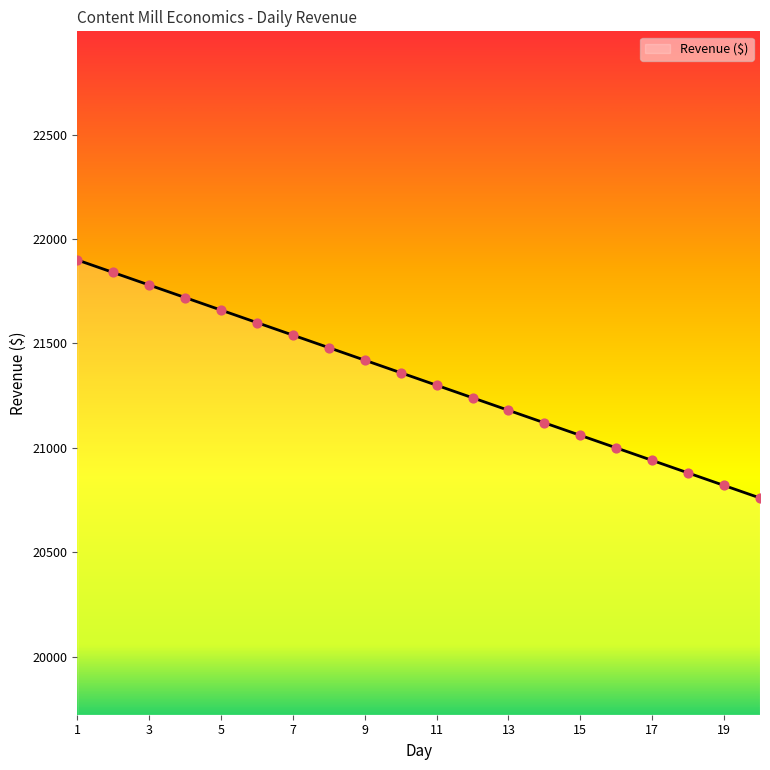

What is the difference between the maximum and minimum values?

1140